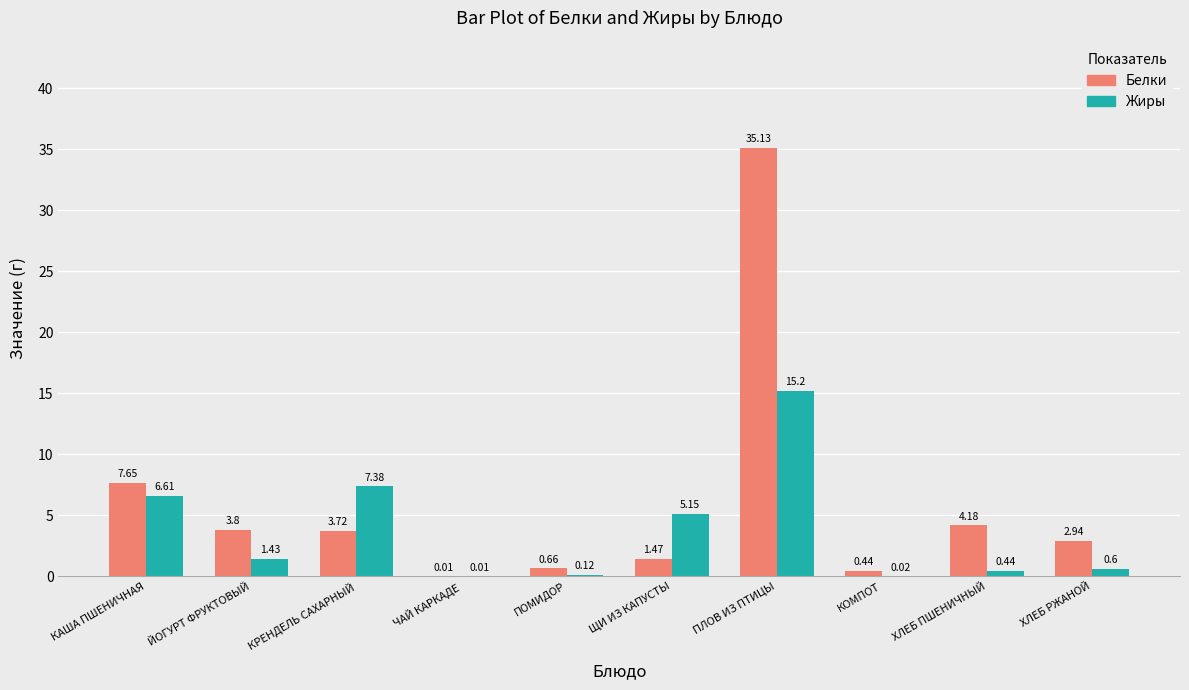

Where does the Белки series first go above 3?

КАША ПШЕНИЧНАЯ